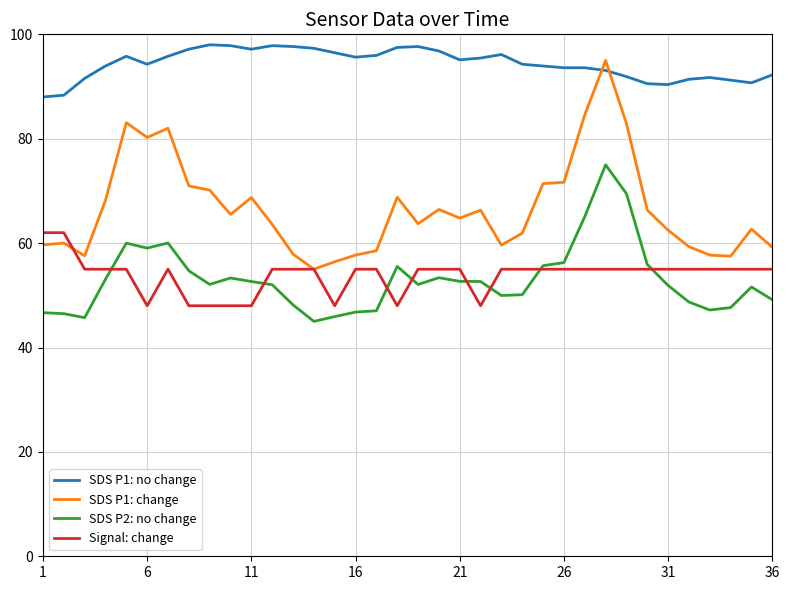

What are all the series names shown in the legend?

SDS P1: no change, SDS P1: change, SDS P2: no change, Signal: change